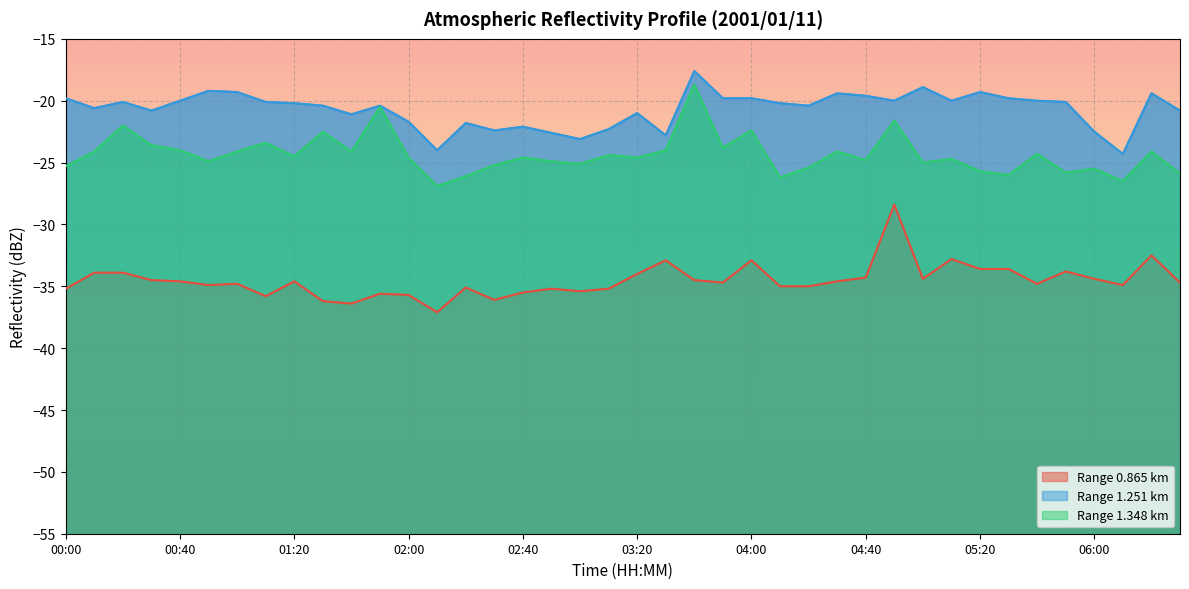

At which label does 0.865 reach its minimum?

02:10